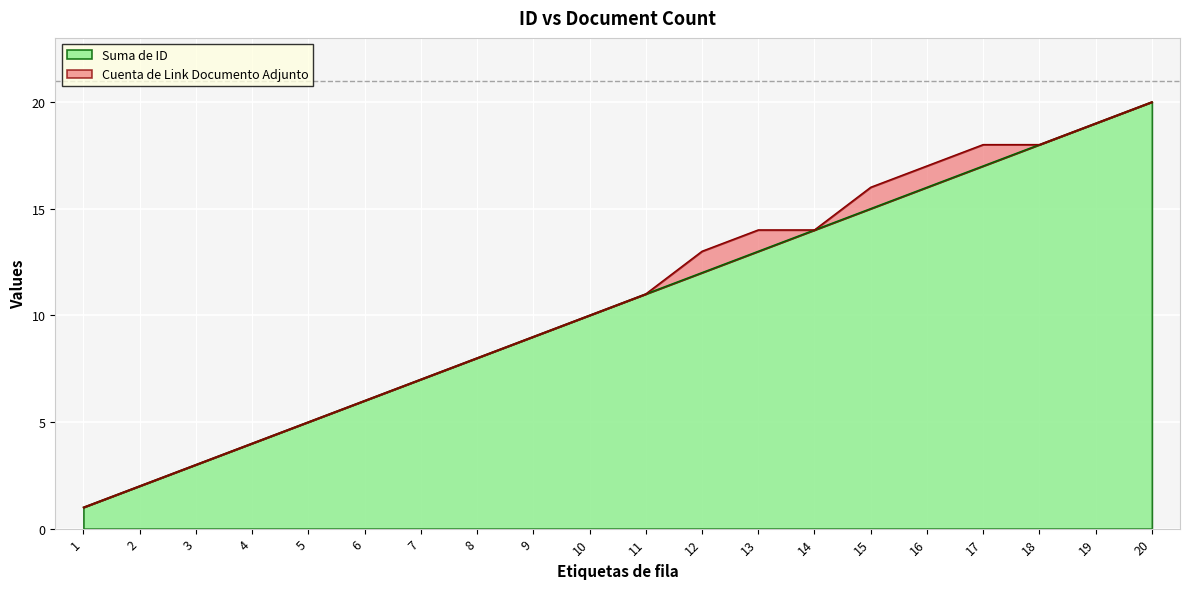

What is the sum of the values at 13 and 2?

15